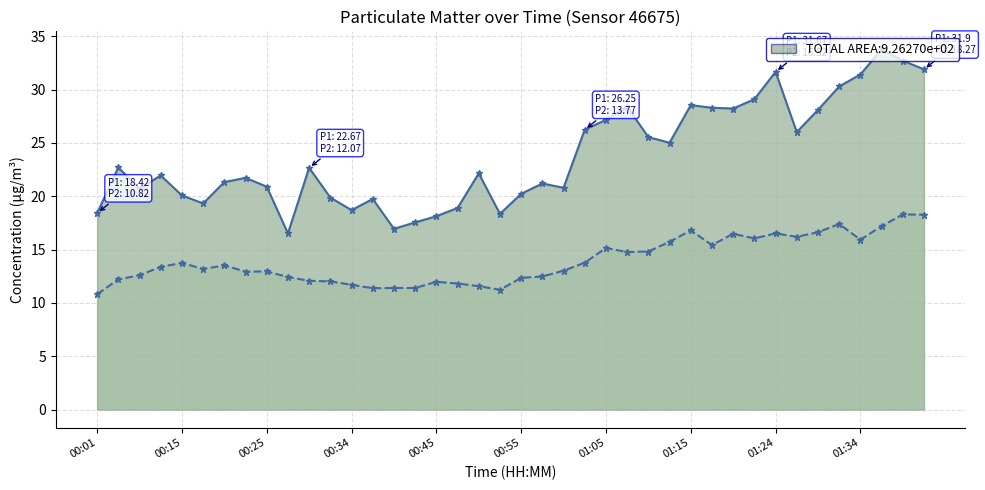

List the series in order of their overall mean, highest first.

P1 line, P2 line